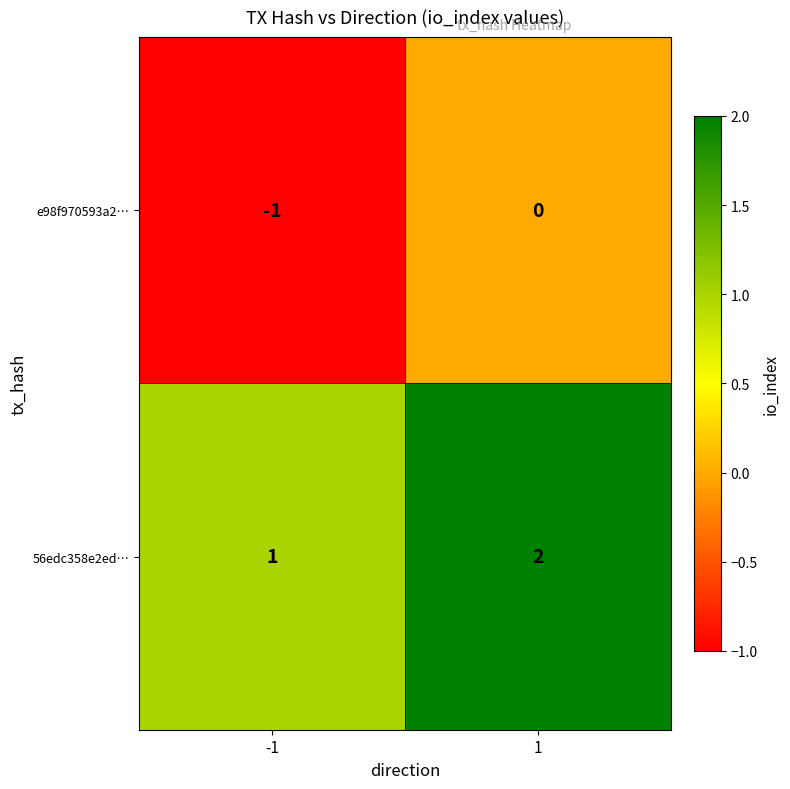

What is the sum of all 56edc358e2ed… values?

3